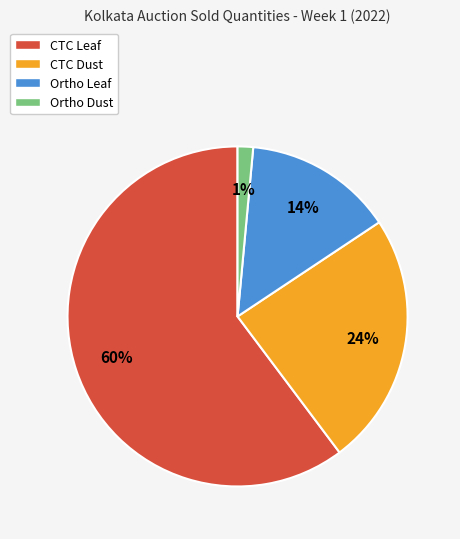

Is the sum of CTC Leaf and CTC Dust greater than half?

Yes